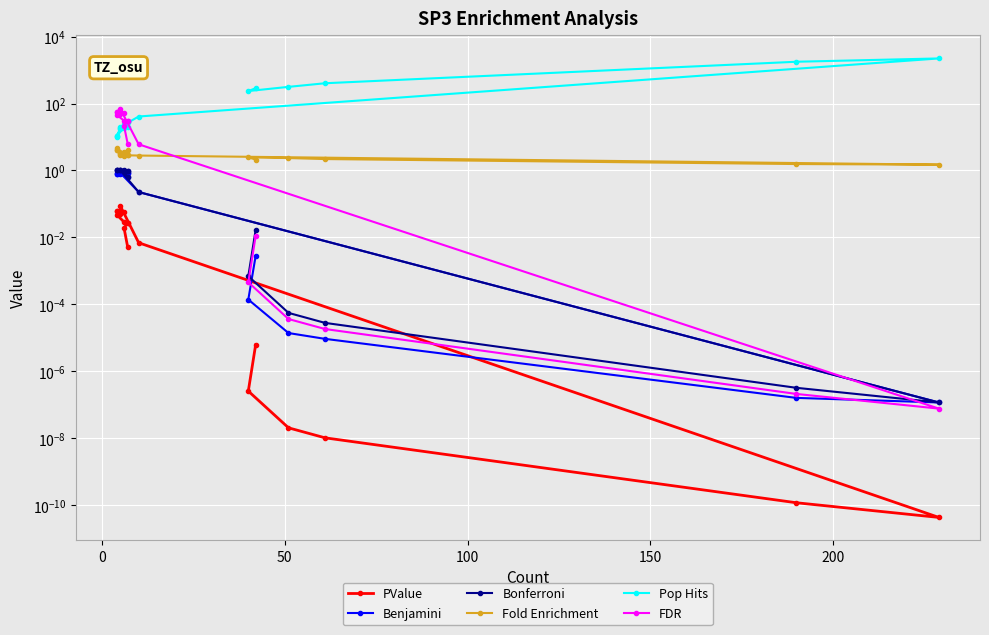

Is this an area chart (filled region under the line)?

No